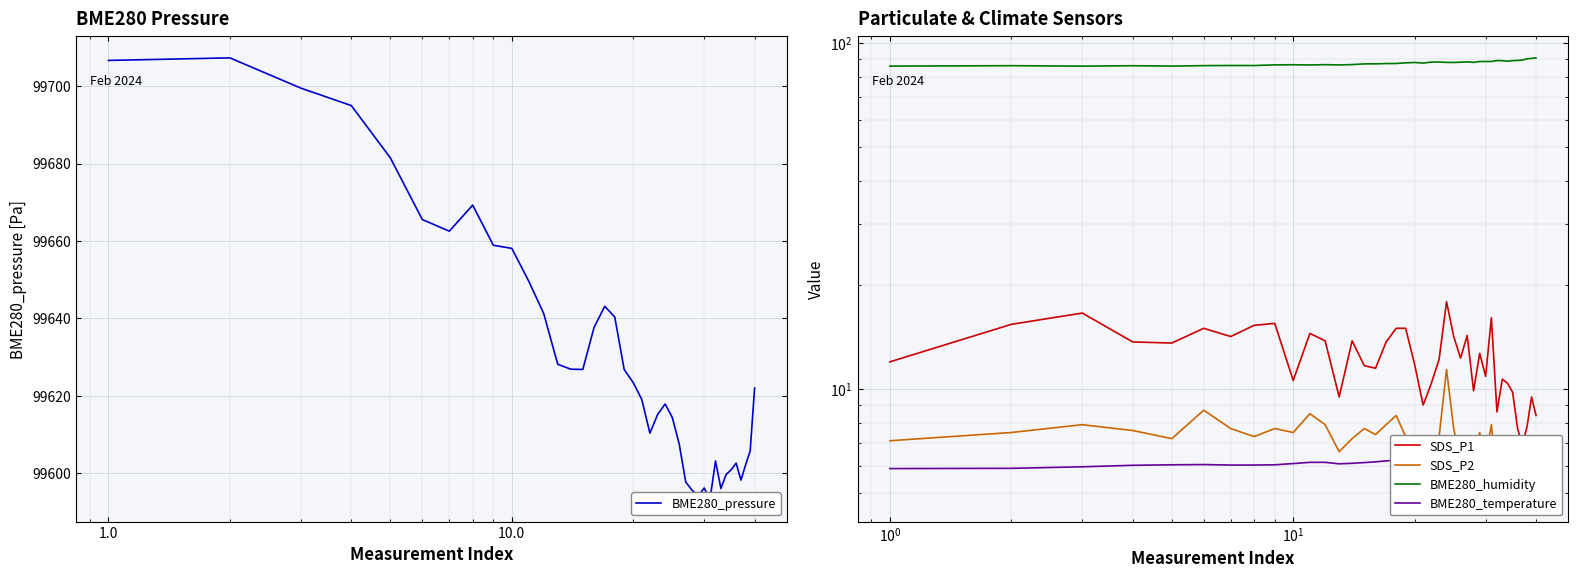

True or false: SDS_P2 and BME280_humidity cross at least once.

False